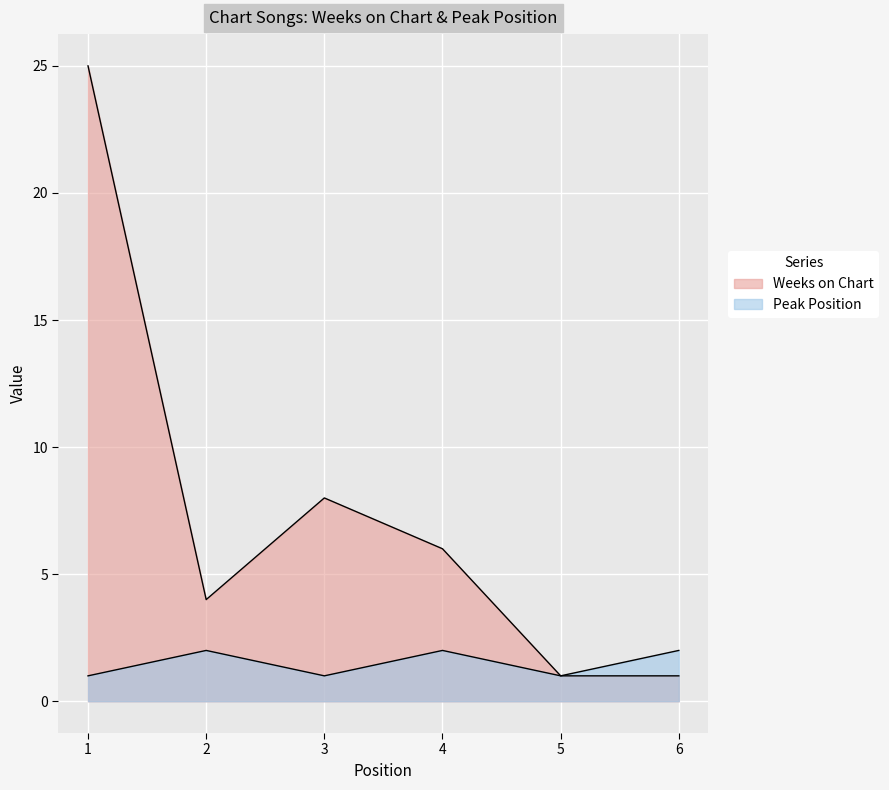

What is the value of the Weeks on Chart point at the 4th from the left?

6